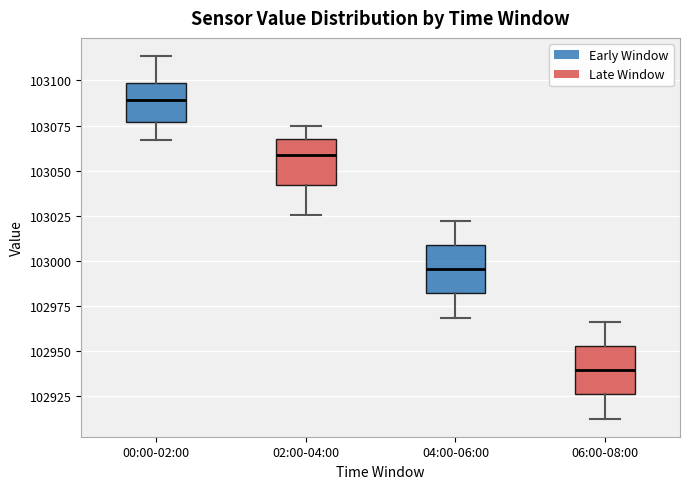

Reading left to right, transcribe this box plot: for each box, give where its median line is, the range the box spans, and where its two whiskers end, as read against the y-axis. The values are not printed on the chart, so give them approximately, as read against the axis.

00:00-02:00: median 103090, box 103075 to 103100, whiskers 103065 to 103115
02:00-04:00: median 103060, box 103040 to 103070, whiskers 103025 to 103075
04:00-06:00: median 102995, box 102980 to 103010, whiskers 102970 to 103020
06:00-08:00: median 102940, box 102925 to 102955, whiskers 102915 to 102965